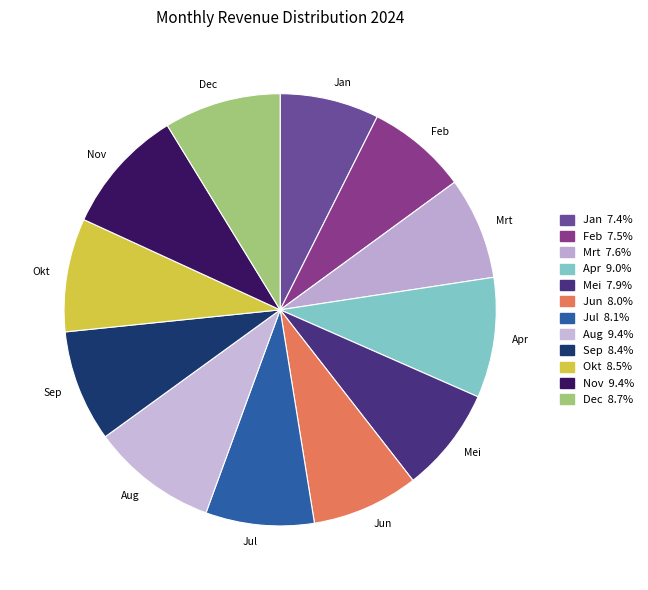

Is the sum of Mrt and Jul greater than half?

No